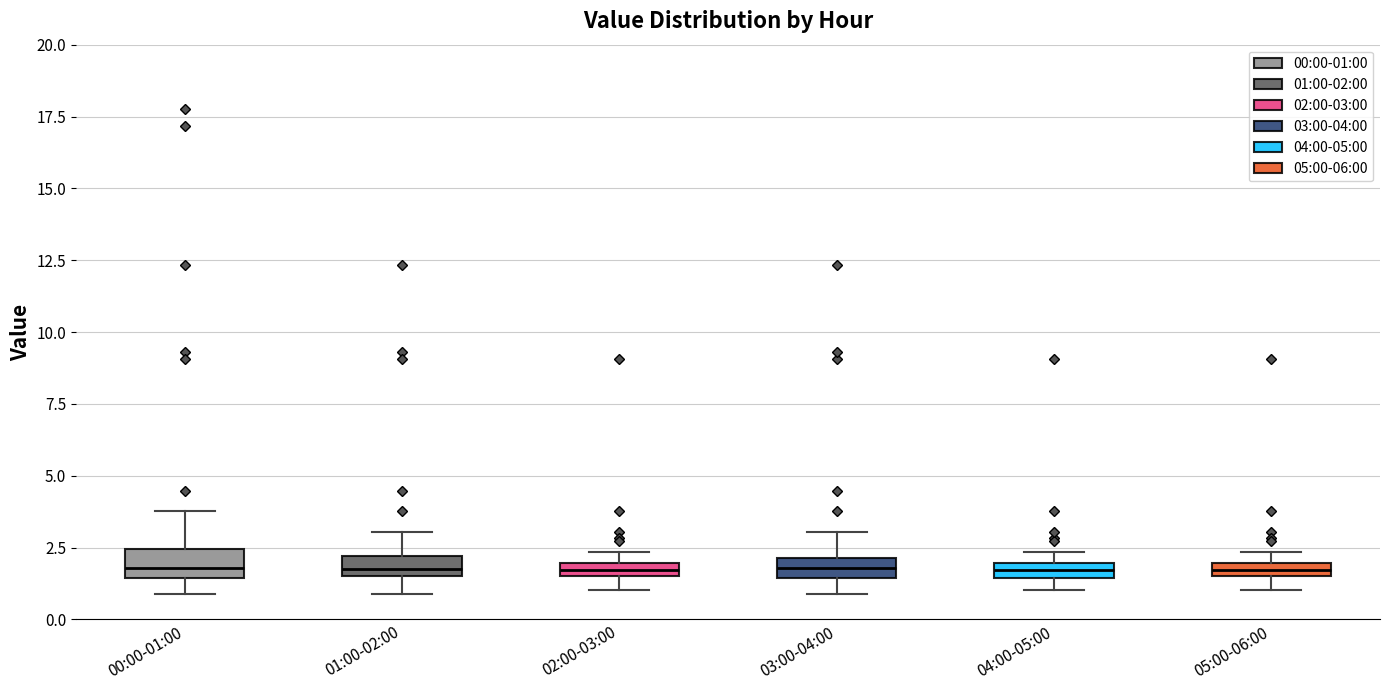

Where is the upper edge of the box for 01:00-02:00 on the y-axis? The values are not printed on the chart, so give them approximately, as read against the axis.

2.0